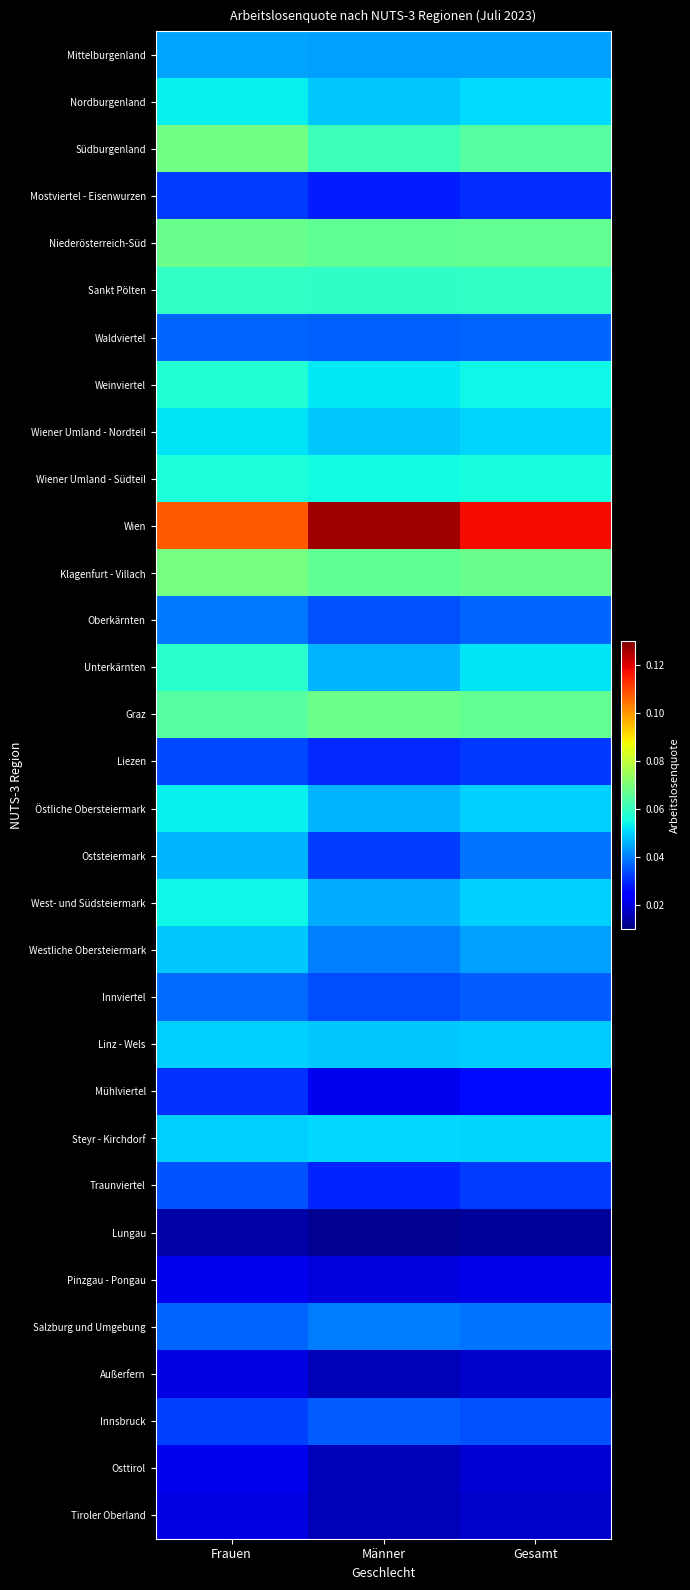

At how many categories does at least one series exceed 0?

3